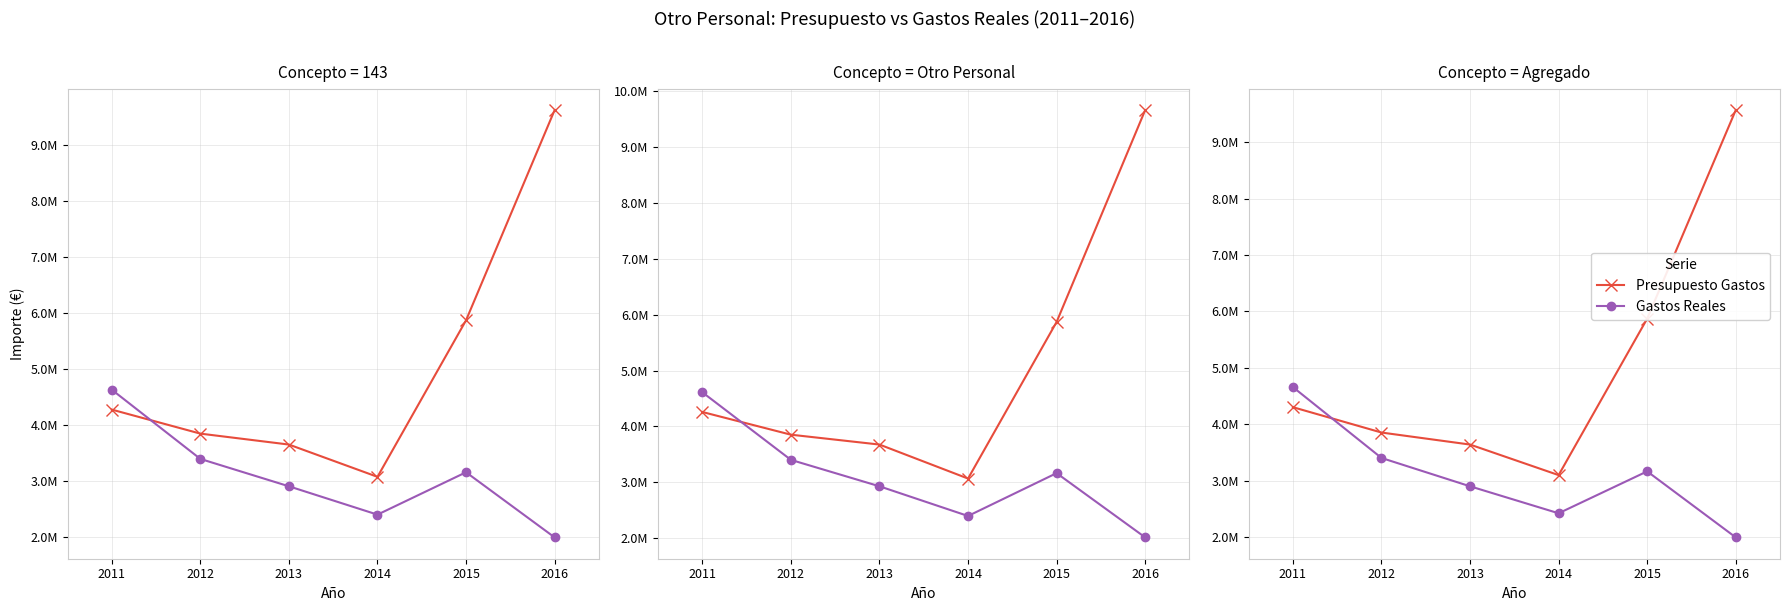

How many series are shown in this chart?

2